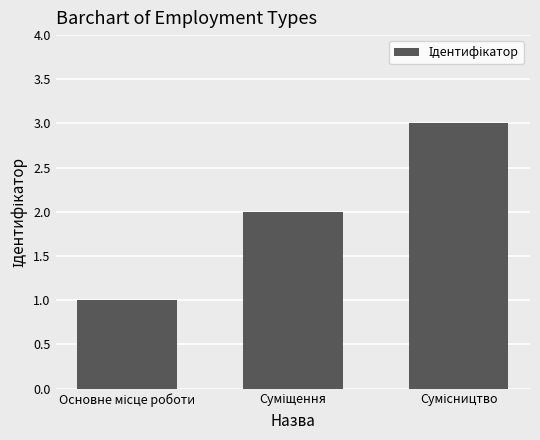

What is the greatest value displayed?

3